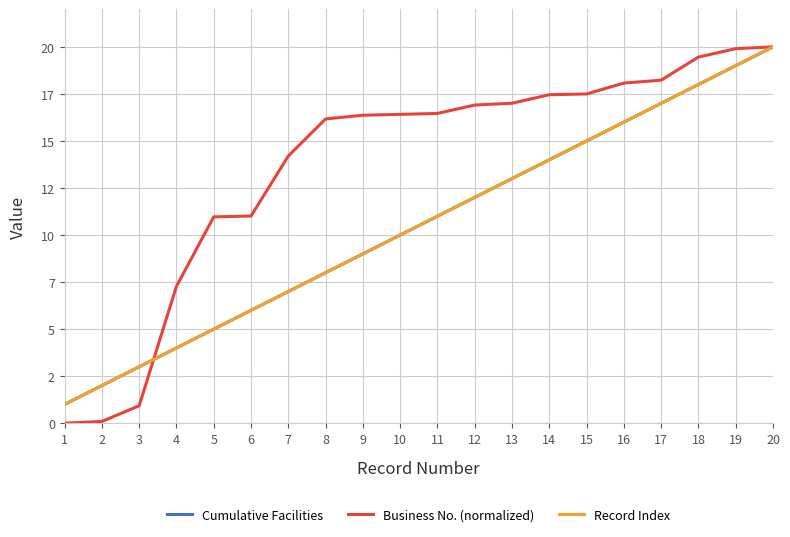

What is the difference between the second highest and minimum values in the Business No. (normalized) series?

19.9